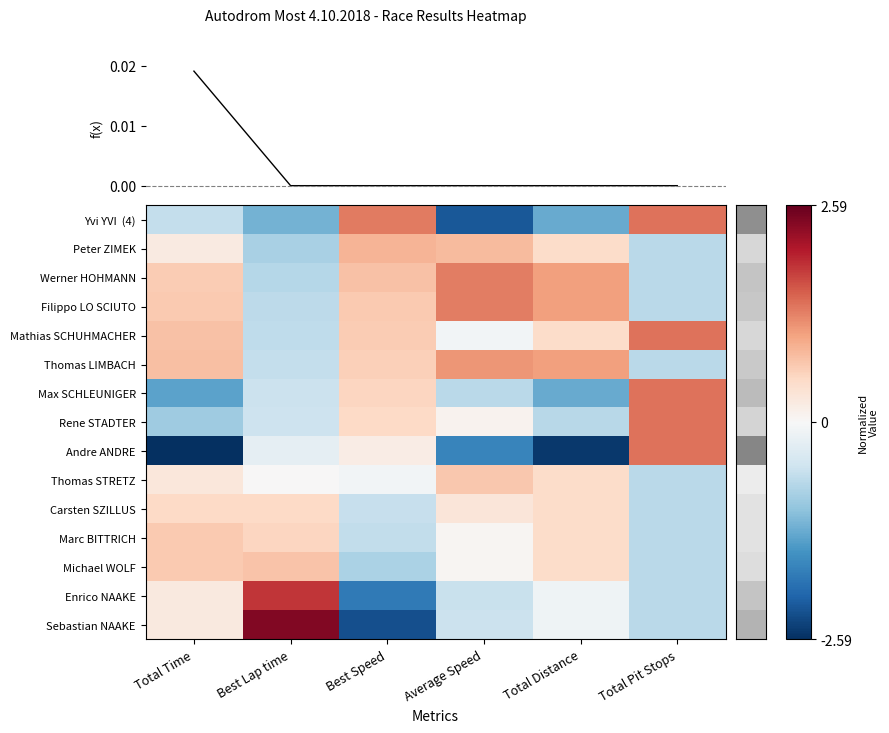

Where is Werner HOHMANN nearest to the value 0?

Total Time